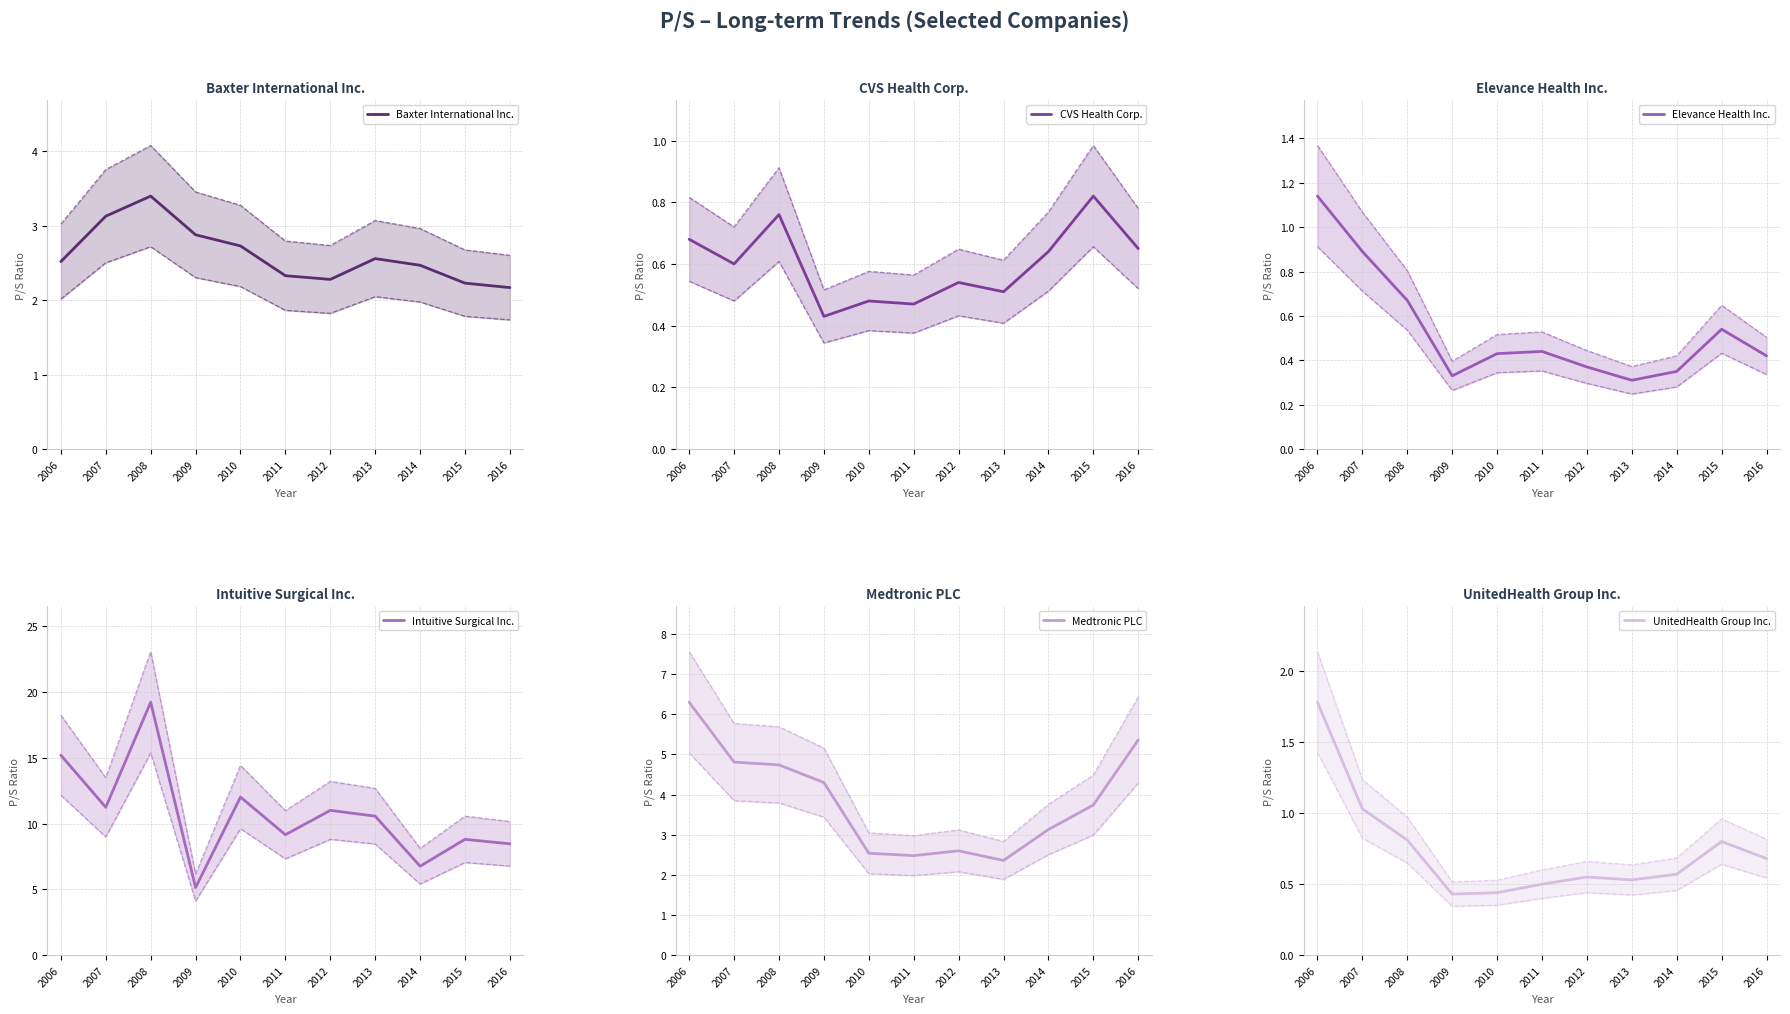

What is the sum of all CVS Health Corp. values?

6.6